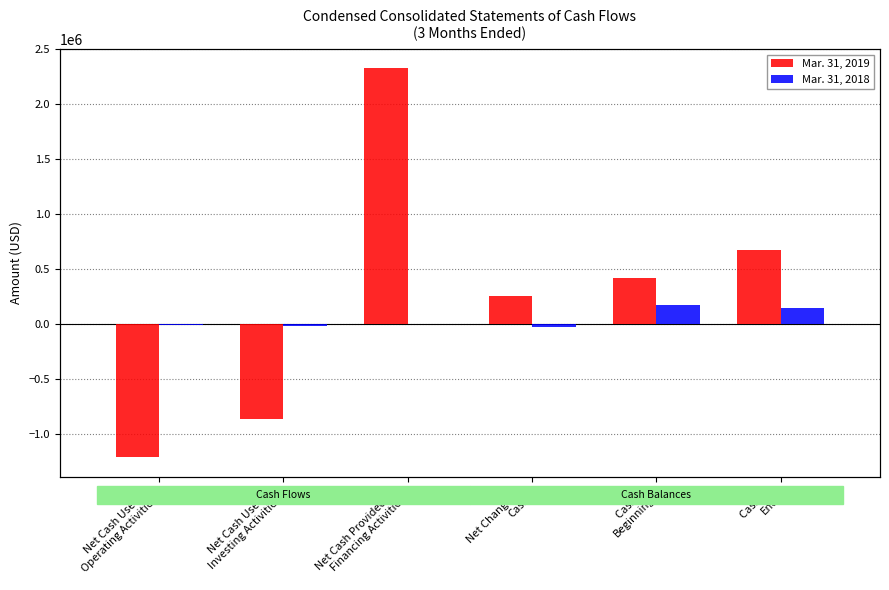

What is the average value of the Mar. 31, 2018 series?

47029